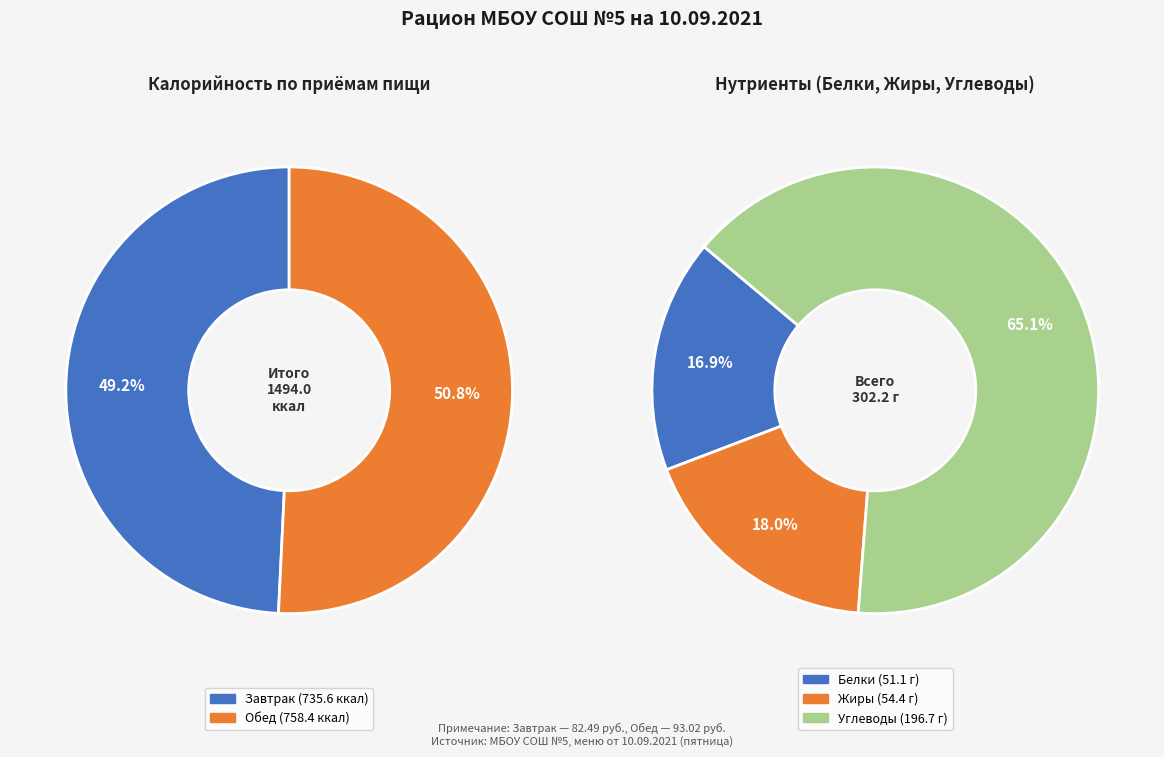

Approximately how many times larger is the value at Завтрак compared to Обед?

1.0